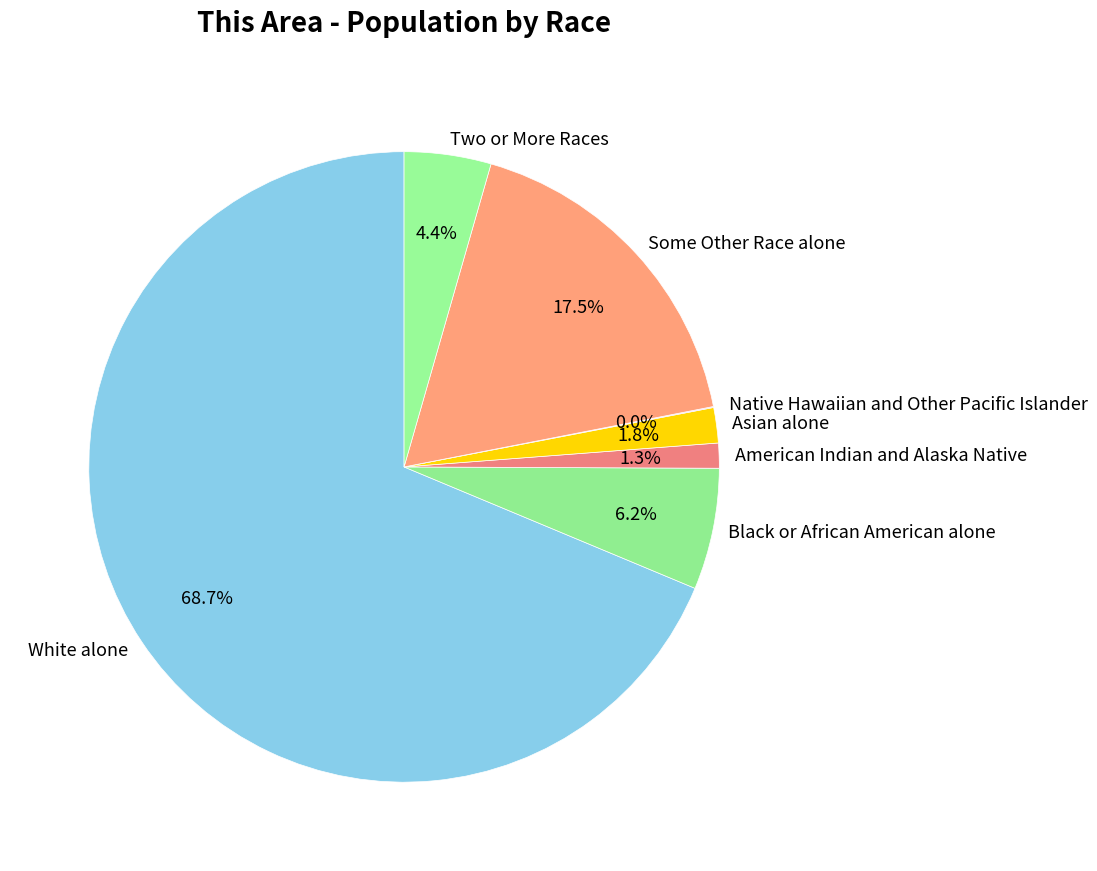

Which category has the biggest portion of the pie?

White alone